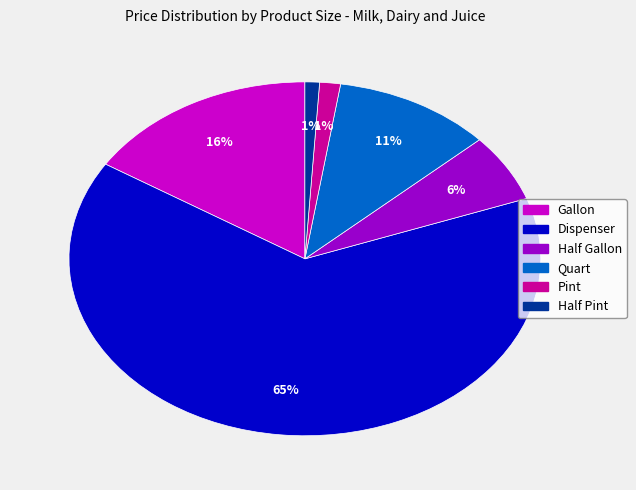

Does any single category account for the majority?

Yes